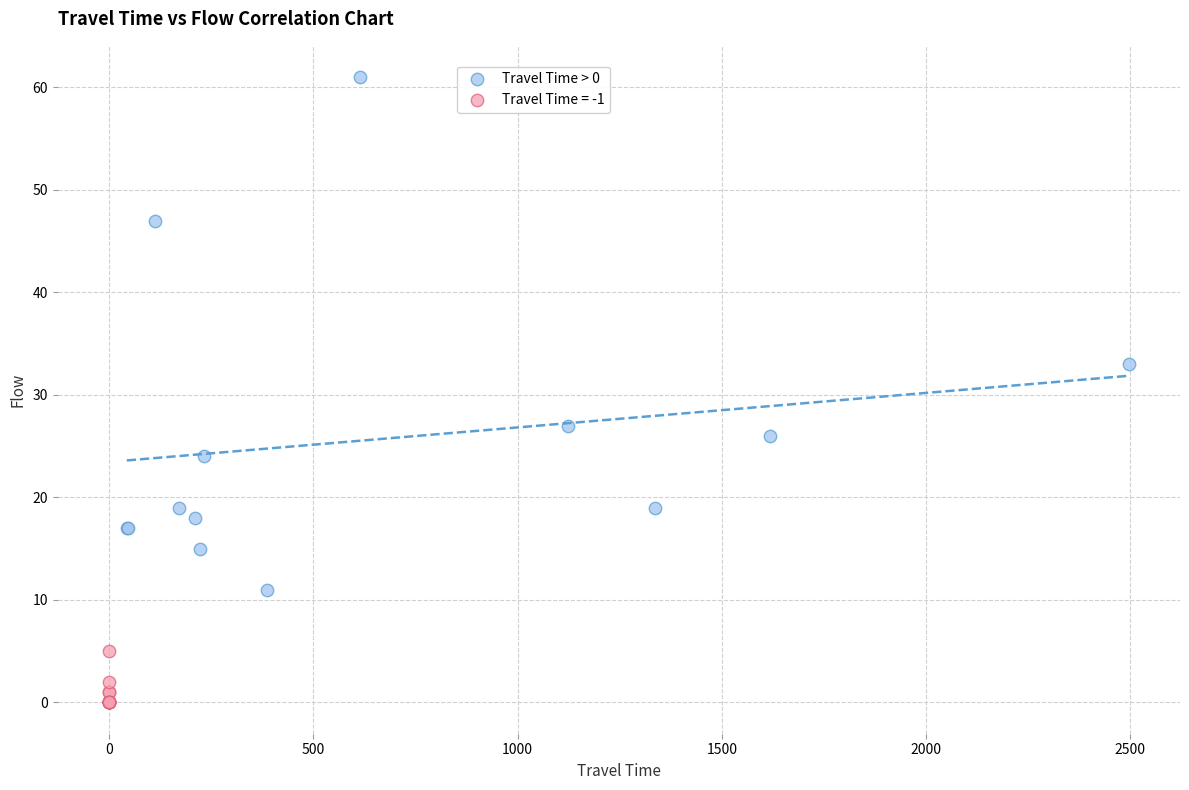

Which series contains the lowest Y value?

Travel Time = -1